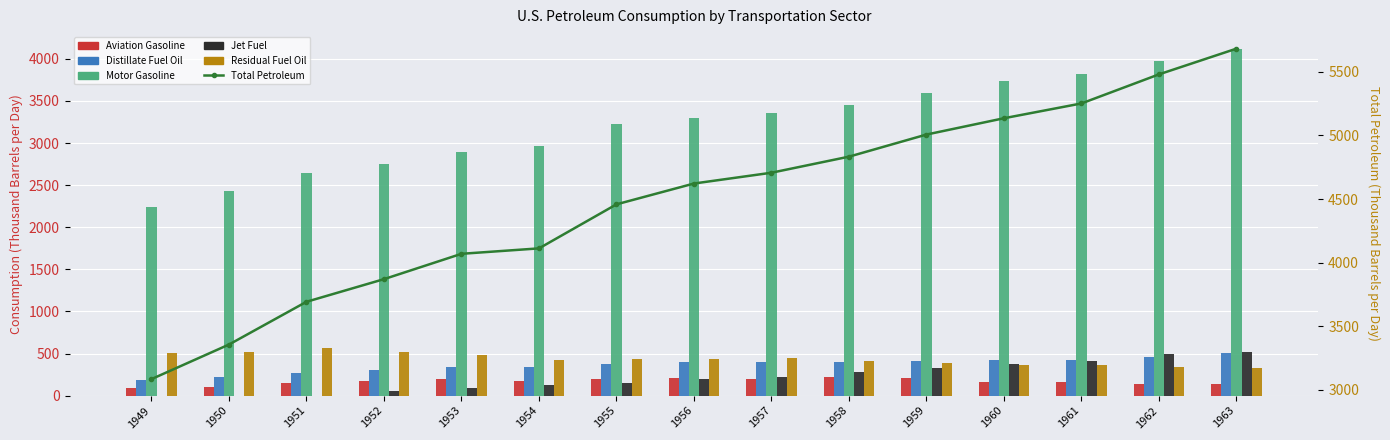

The value of Residual Fuel Oil at 1956 is 440.1. True or false?

True